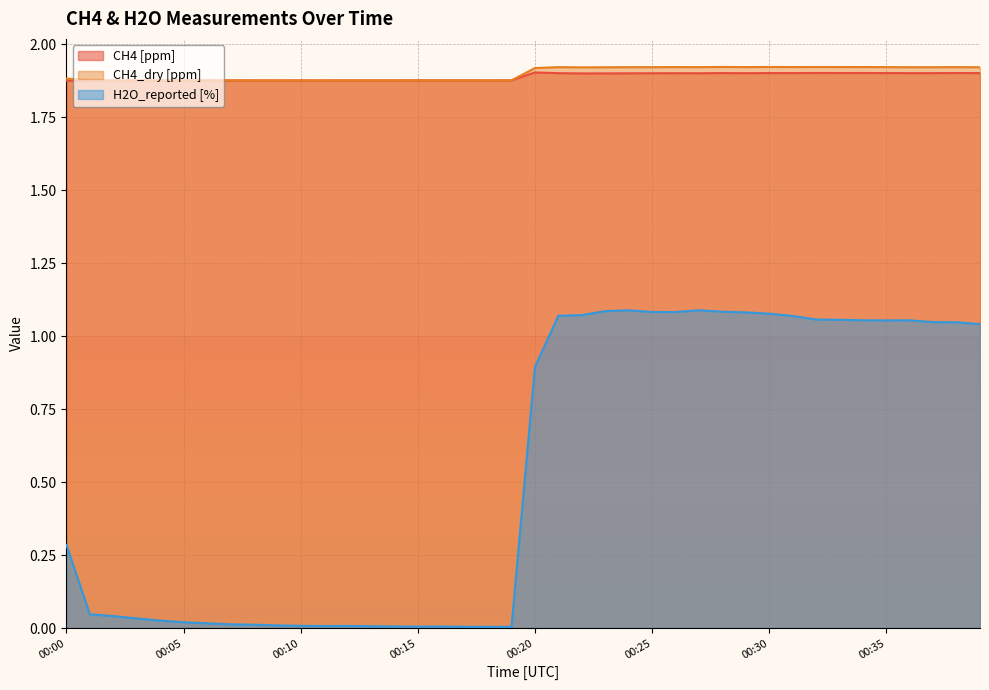

What is the average value of the CH4 [ppm] series?

1.9